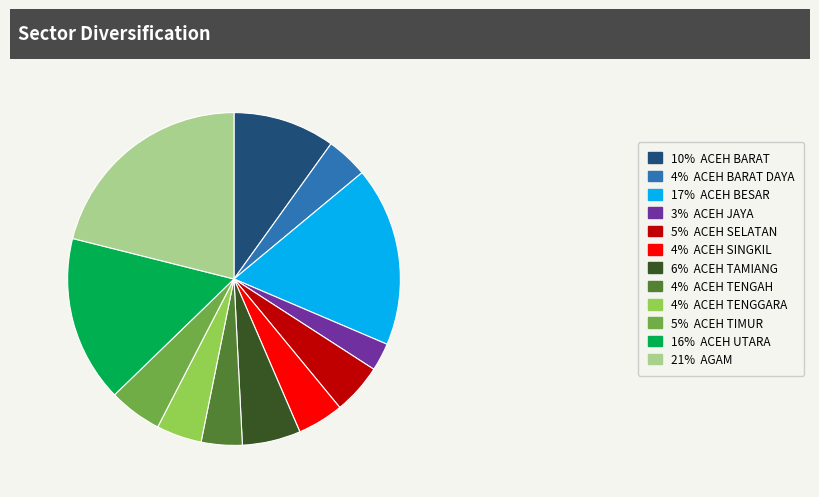

Is it true that 4% ACEH BARAT DAYA is 4% of the pie?

True